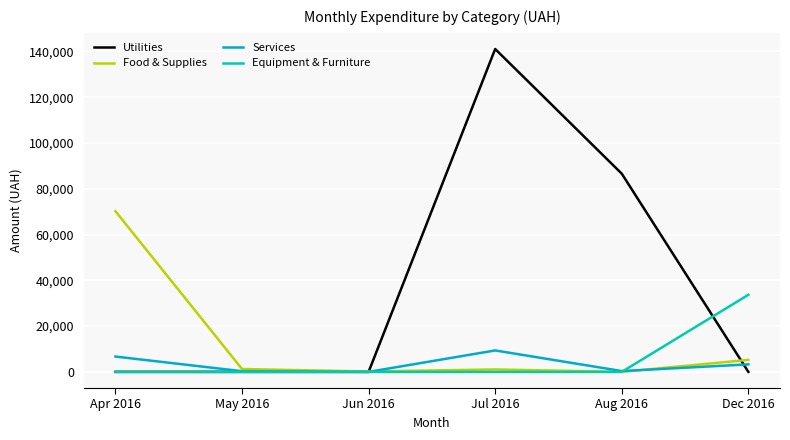

What position from the left is Jul 2016?

4